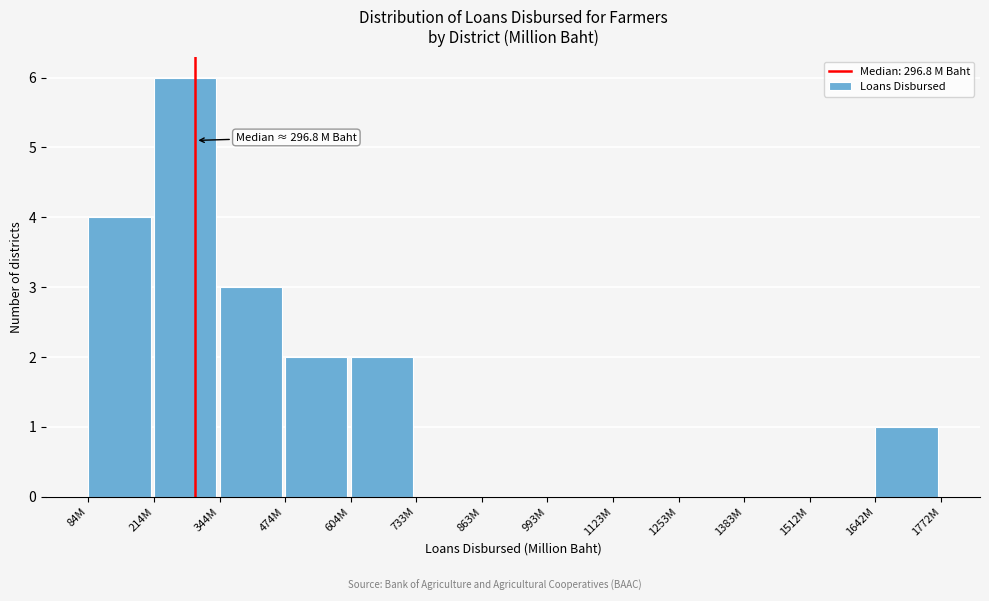

Reading left to right, what are all the values shown in this chart?

84M=4	214M=6	344M=3	474M=2	604M=2	733M=0	863M=0	993M=0	1123M=0	1253M=0	1383M=0	1512M=0	1642M=1